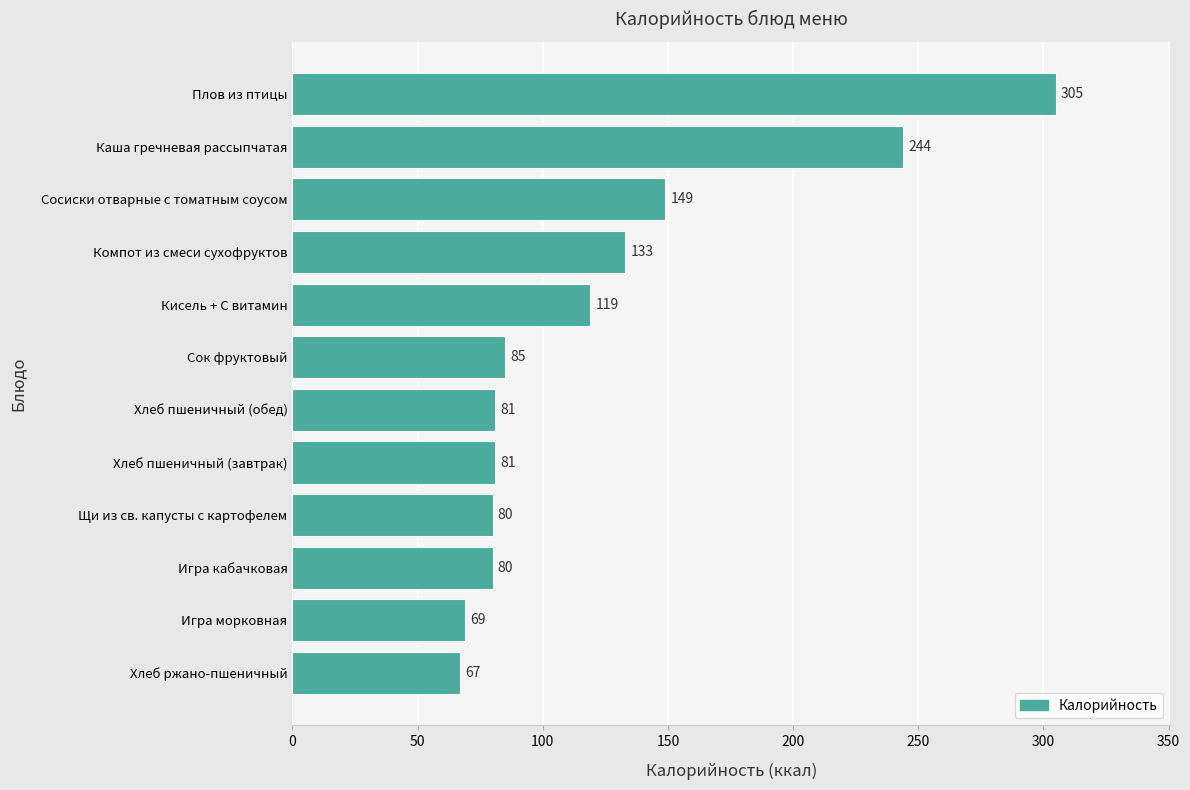

The value at Игра кабачковая is 80. True or false?

True